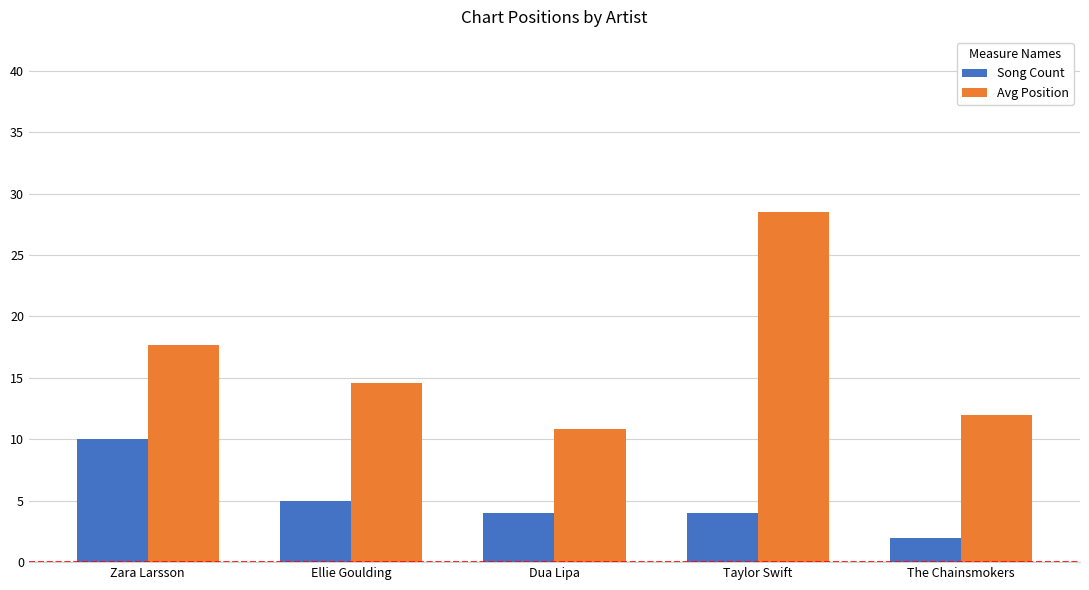

Where does the Song Count series first go above 4?

Zara Larsson